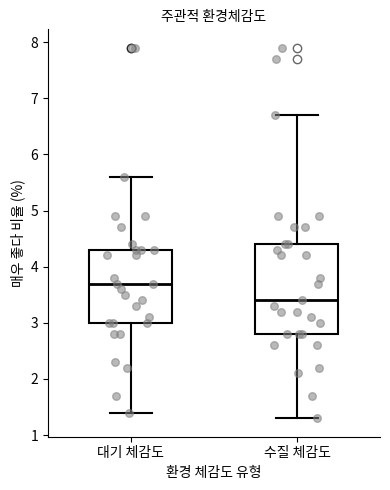

Comparing the boxes themselves (not the whiskers), which one is the tallest?

수질 체감도